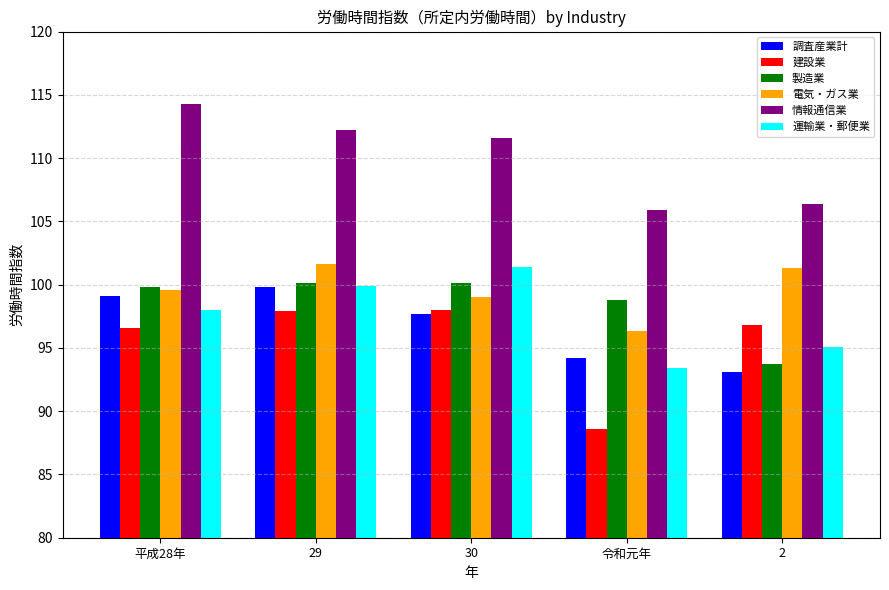

What is the sum of all 電気・ガス業 values?

497.8